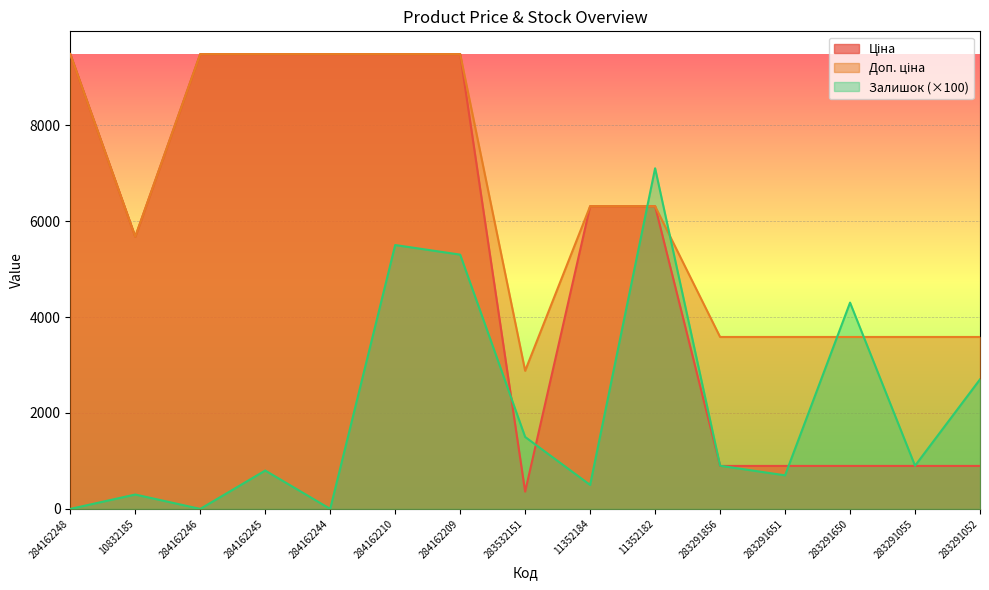

True or false: Доп. ціна and Залишок cross at least once.

True